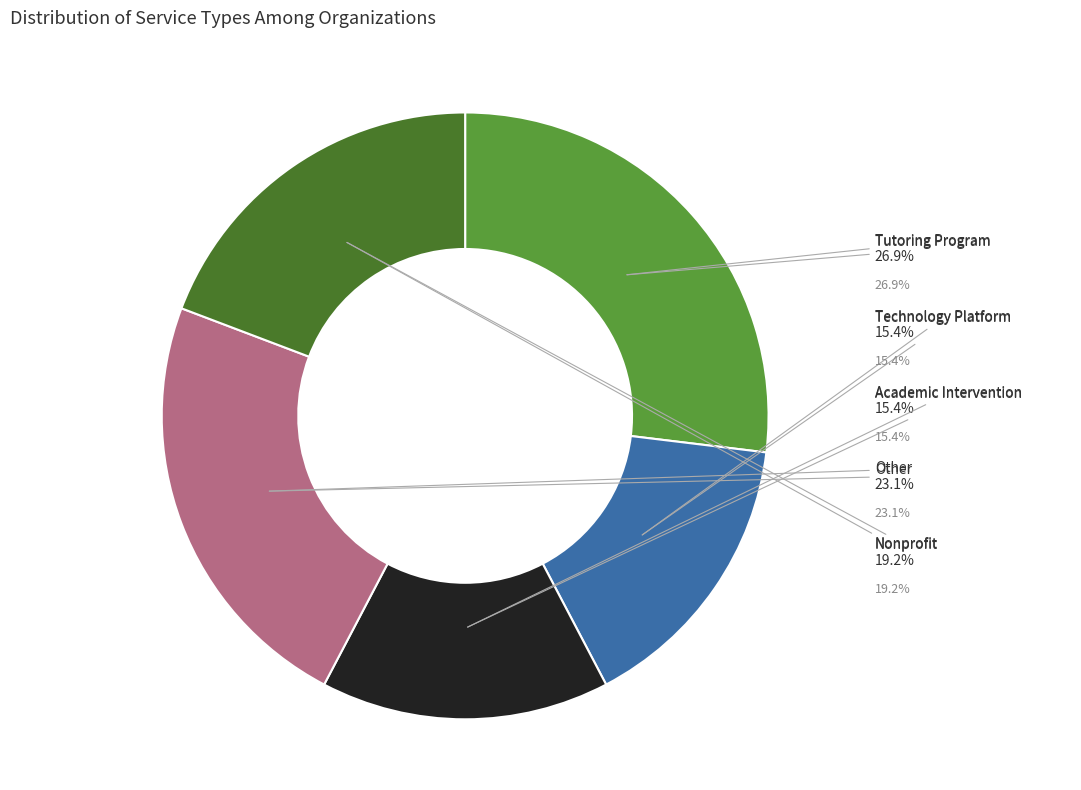

The Academic Intervention slice represents 15% of the pie. True or false?

True